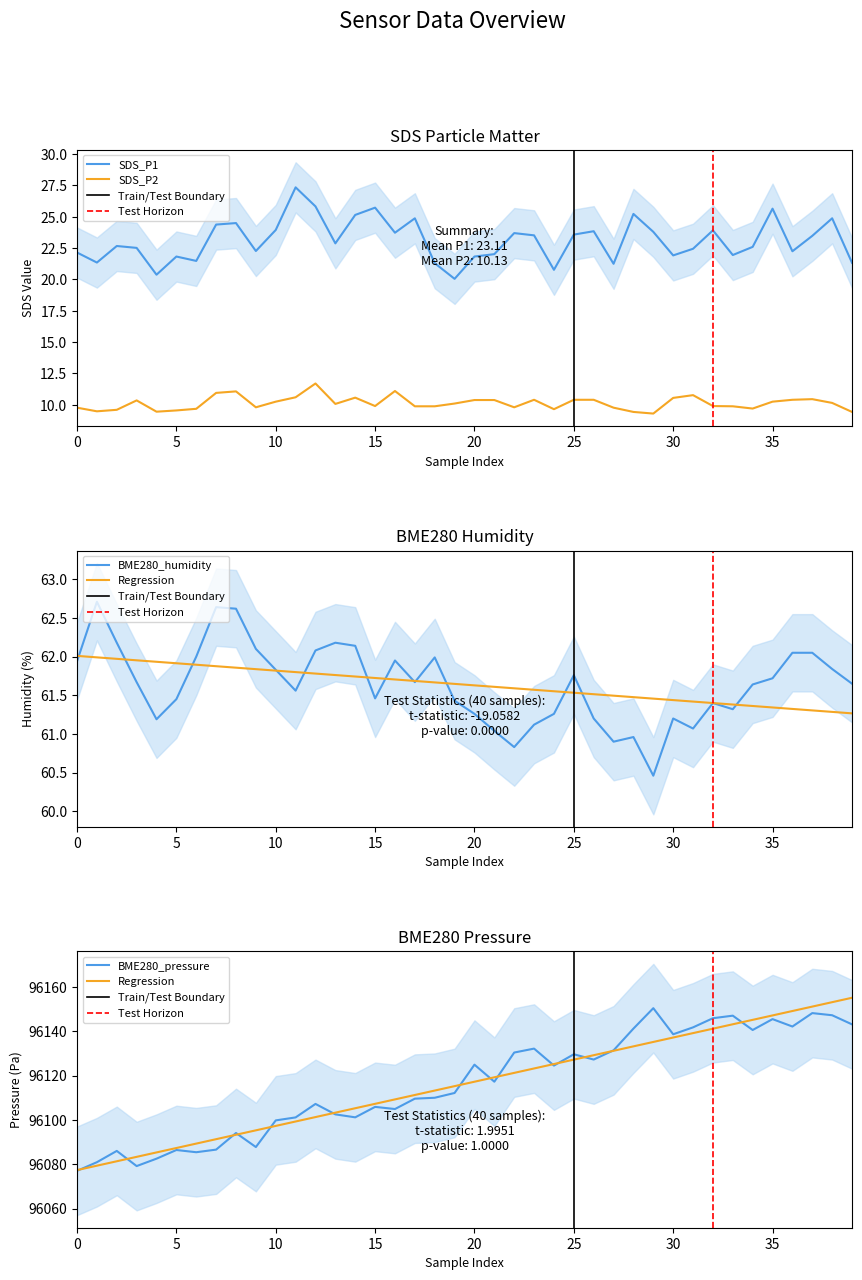

What is the total value across all series at 20?

96218.4